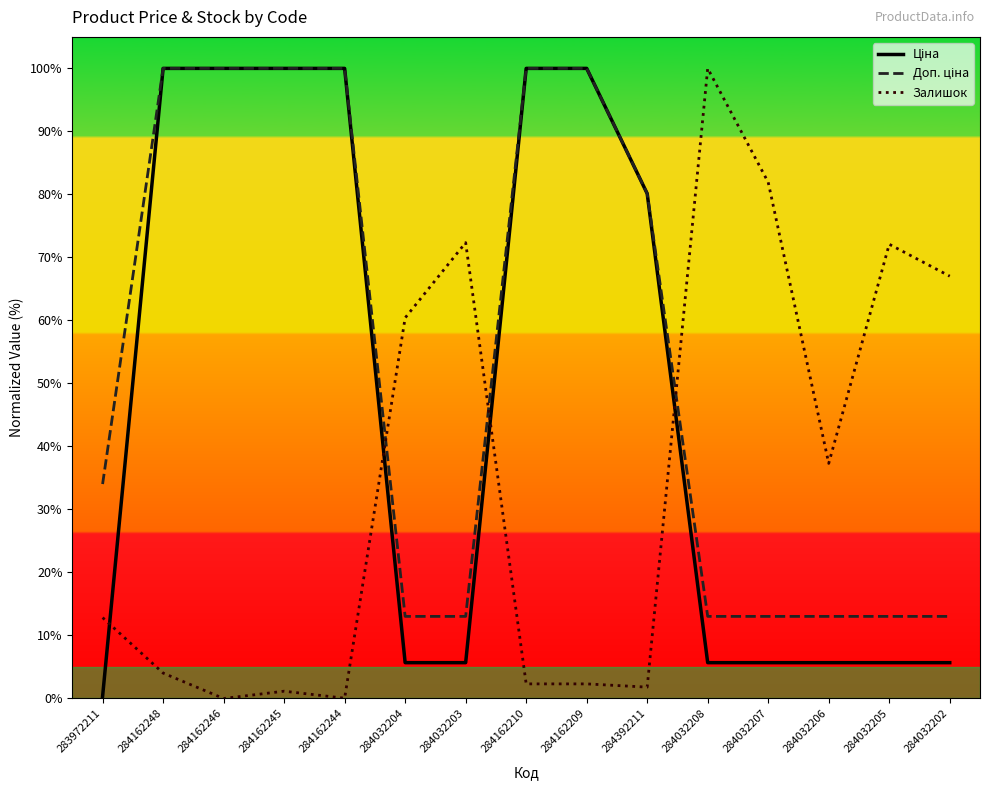

What position from the right is 284162210?

8